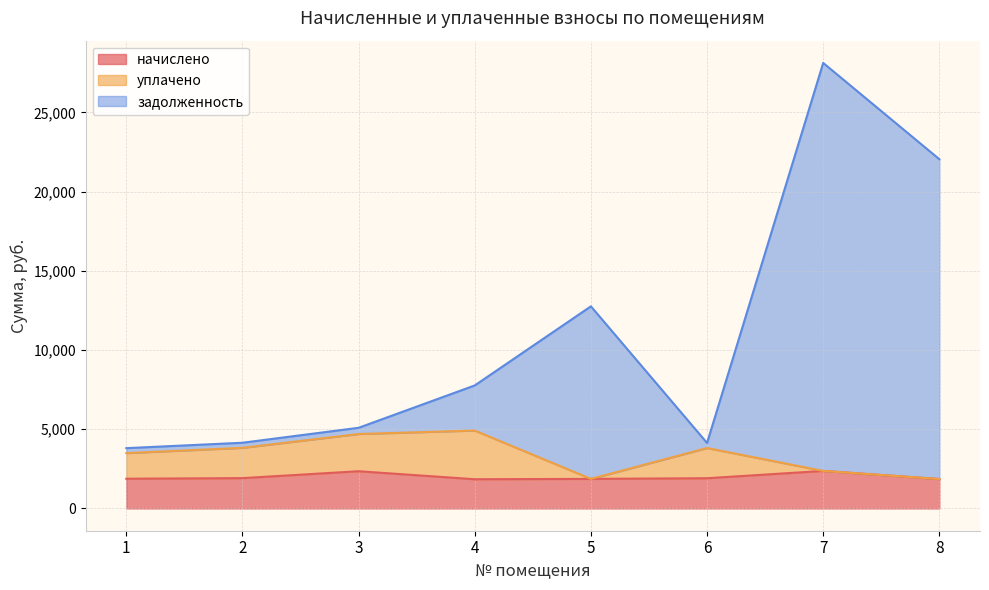

Read the начислено value at 3.

2350.0